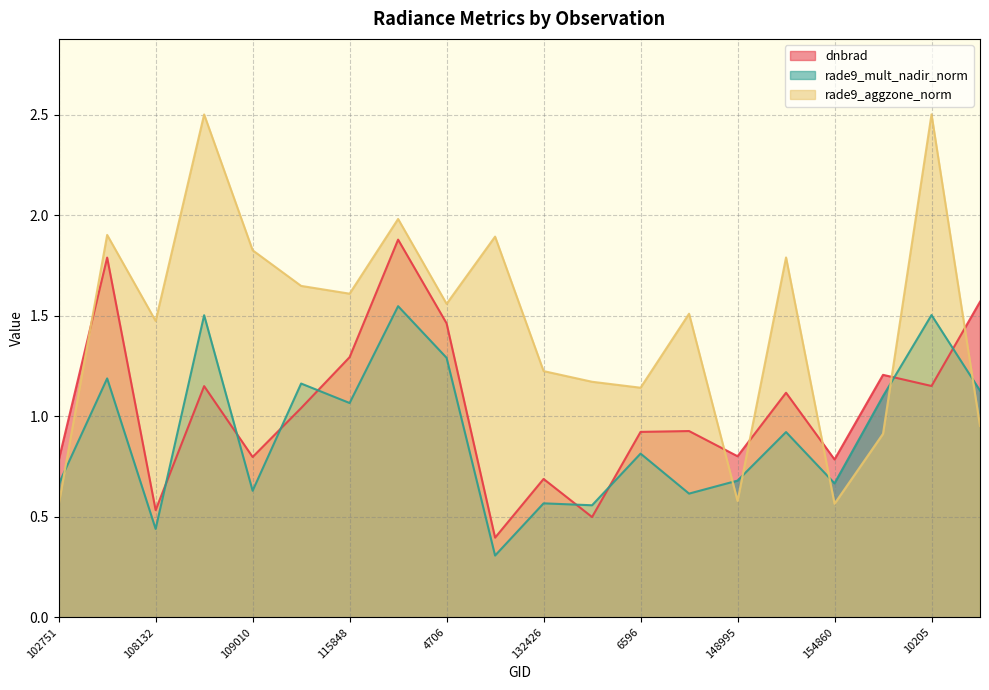

In rade9_mult_nadir_norm, how many points are lower than both neighbors (excluding endpoints)?

7